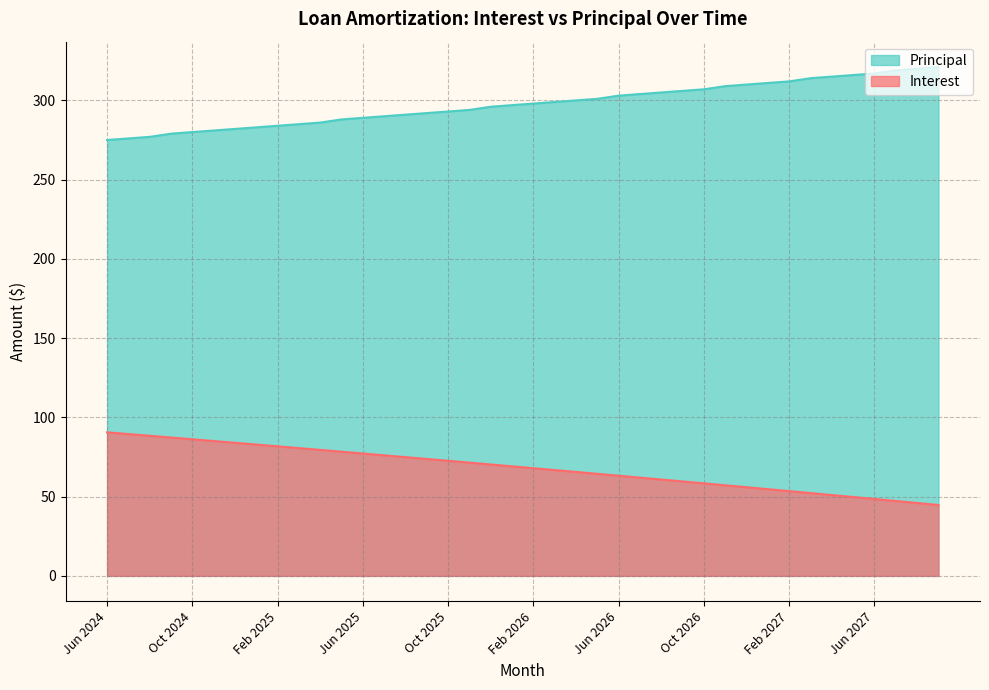

What is the smallest value displayed?

44.7